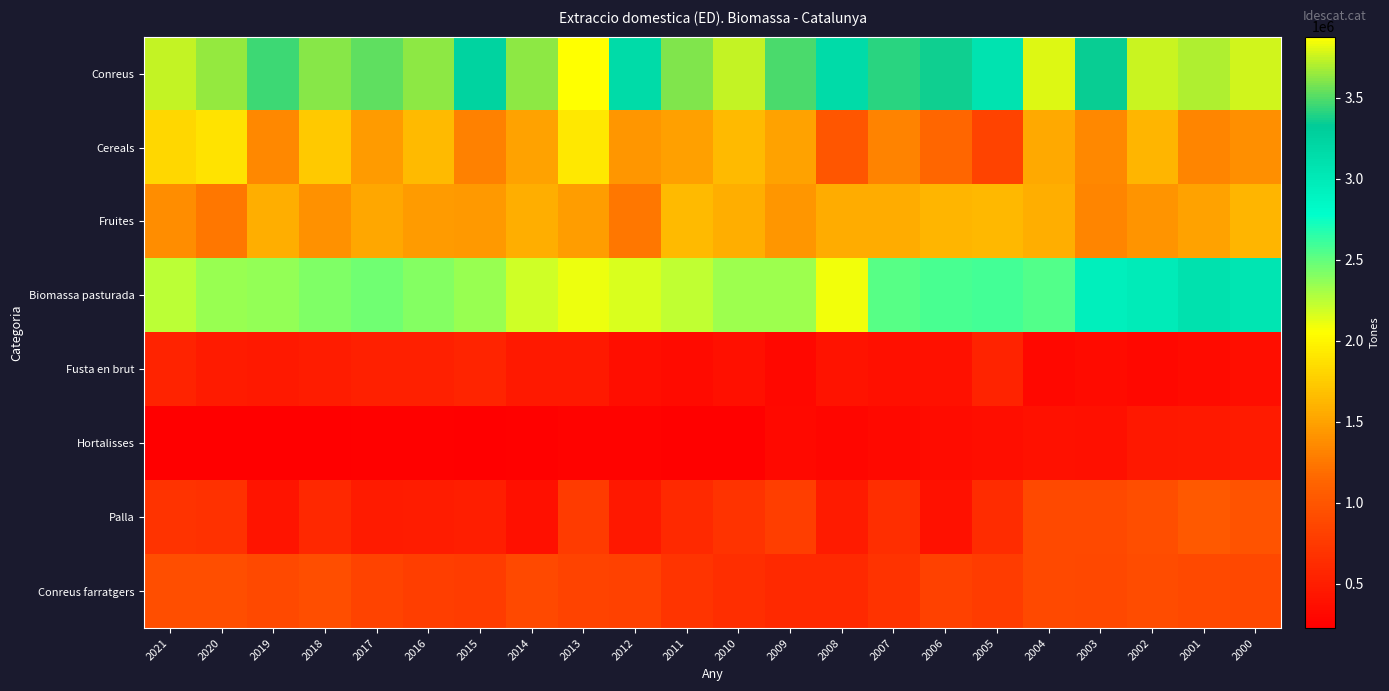

Which has a higher value, 2009 or 2004?

2004